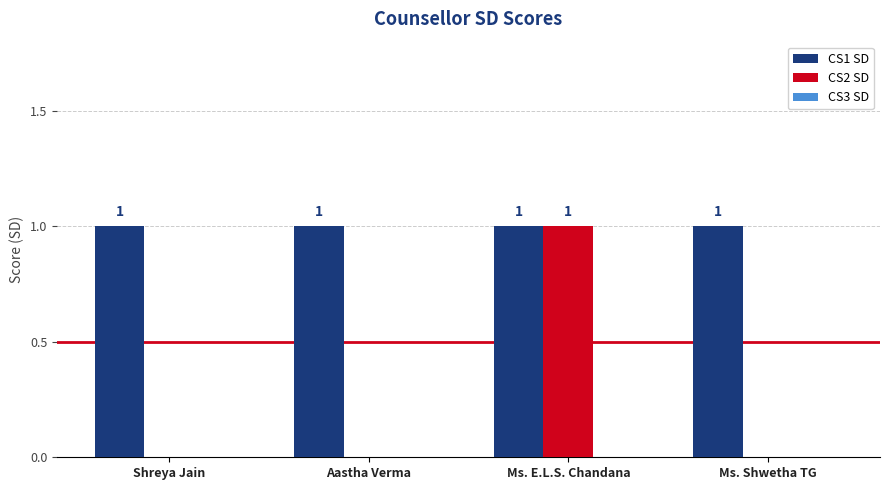

Between Aastha Verma and Ms. E.L.S. Chandana, which series saw the biggest shift?

CS2 SD